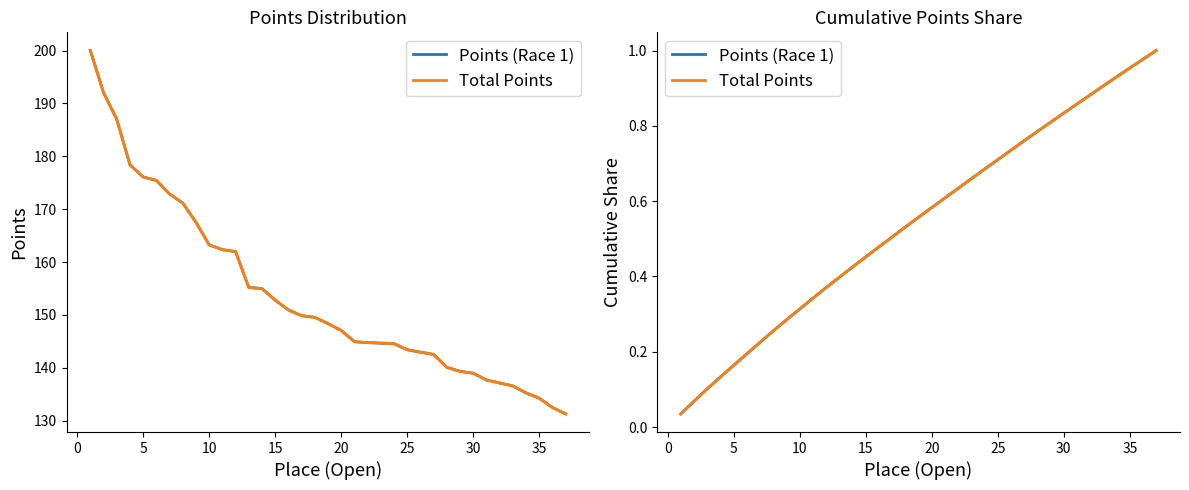

Which series has the largest total across all categories?

Points (Race 1)